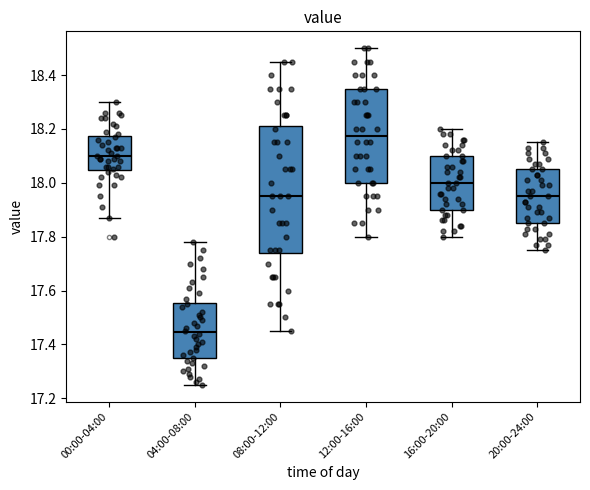

Where is the lower edge of the box for 00:00-04:00 on the y-axis? The values are not printed on the chart, so give them approximately, as read against the axis.

18.04